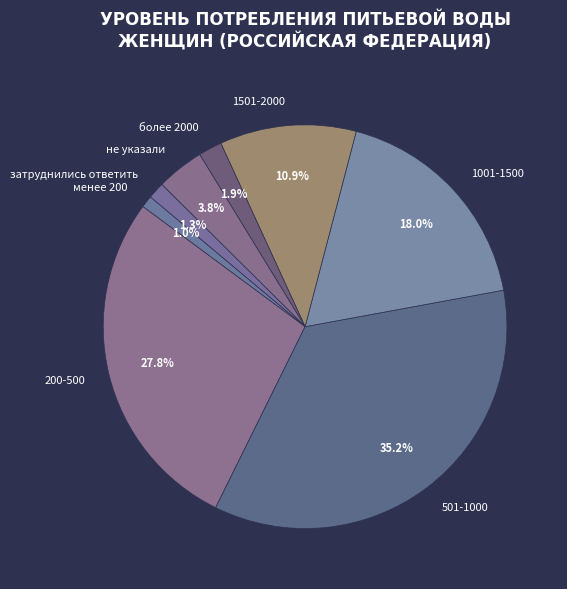

To the nearest percent, what is the difference between the largest and smallest slice percentages?

34%